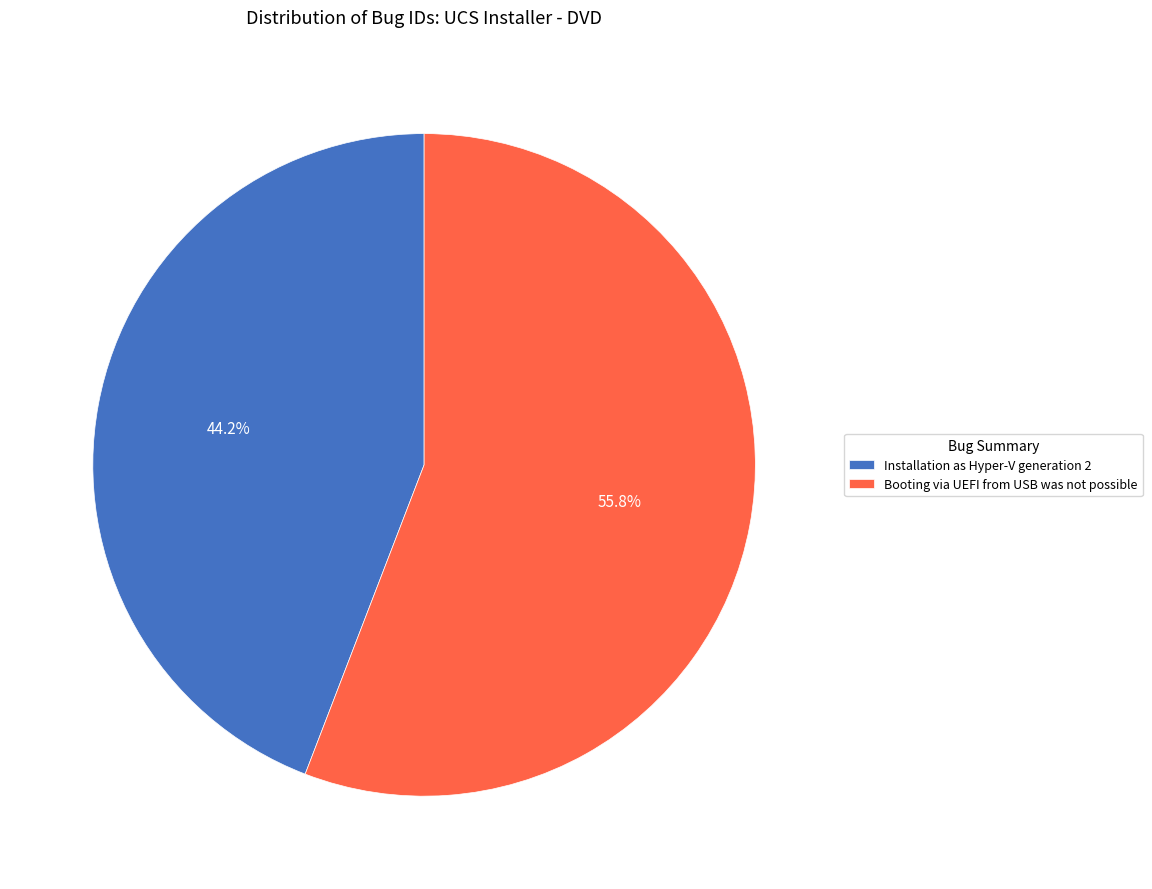

What percentage is NOT represented by Installation as Hyper-V generation 2?

55.8%